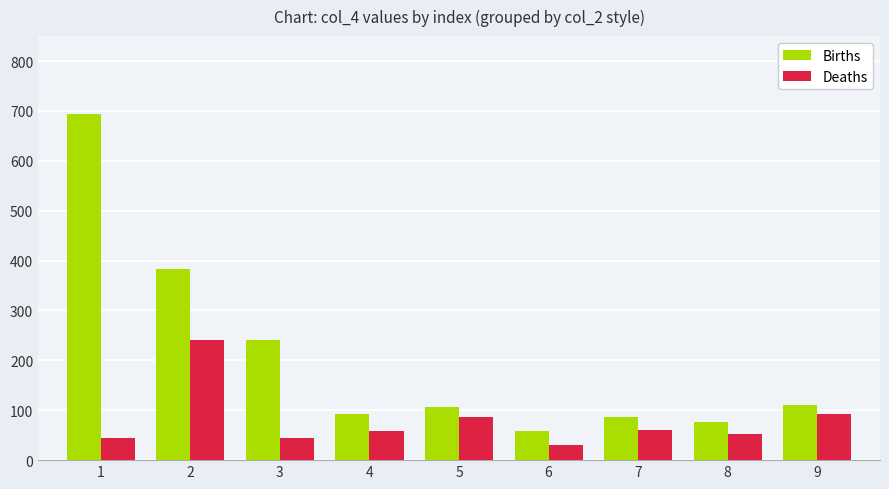

What is the smallest value displayed?

30